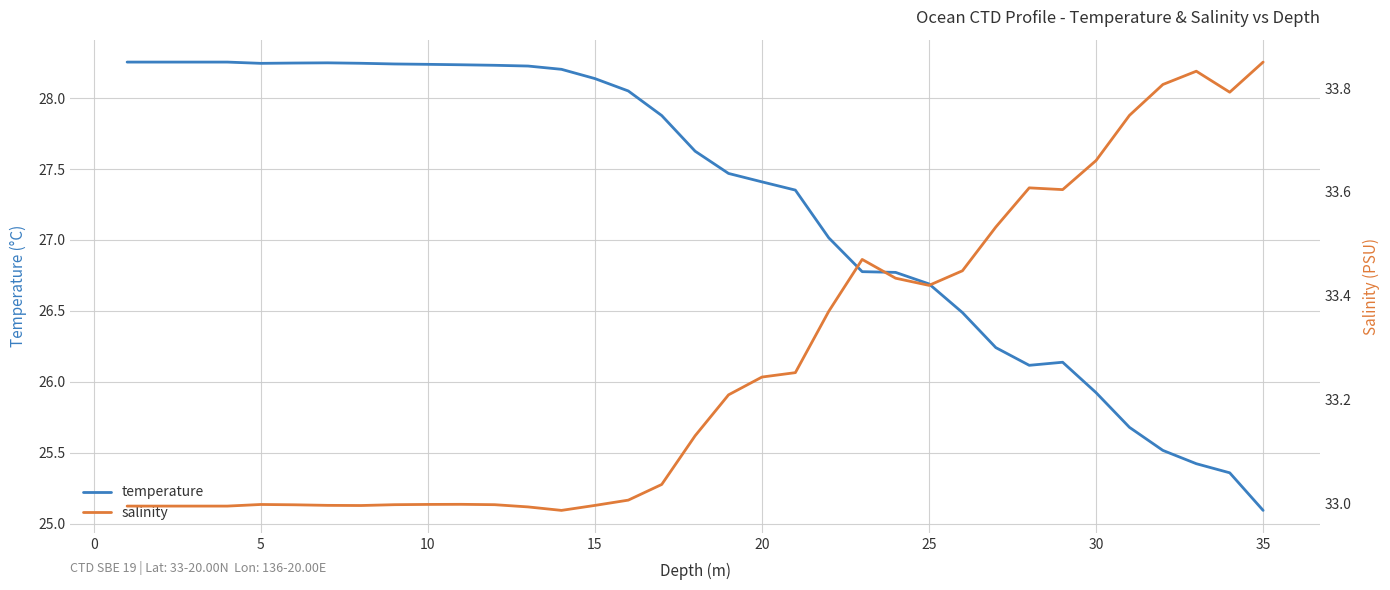

What is the difference between the highest and lowest values at 34?

8.8